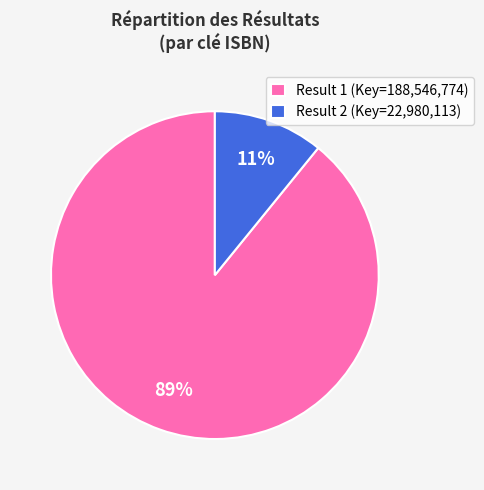

To the nearest percent, what is the difference between the Result 1 (Key=188,546,774) and Result 2 (Key=22,980,113) slice percentages?

78%